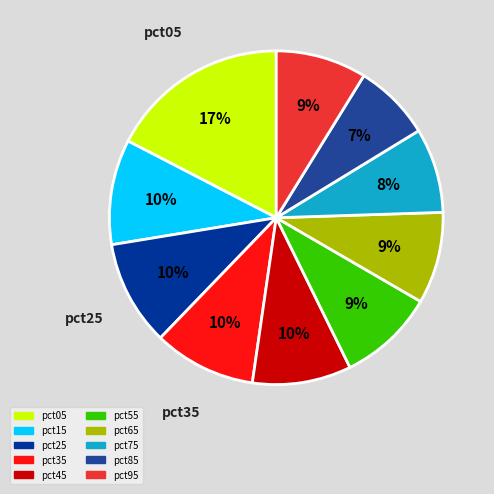

How many slices are in this pie chart?

10